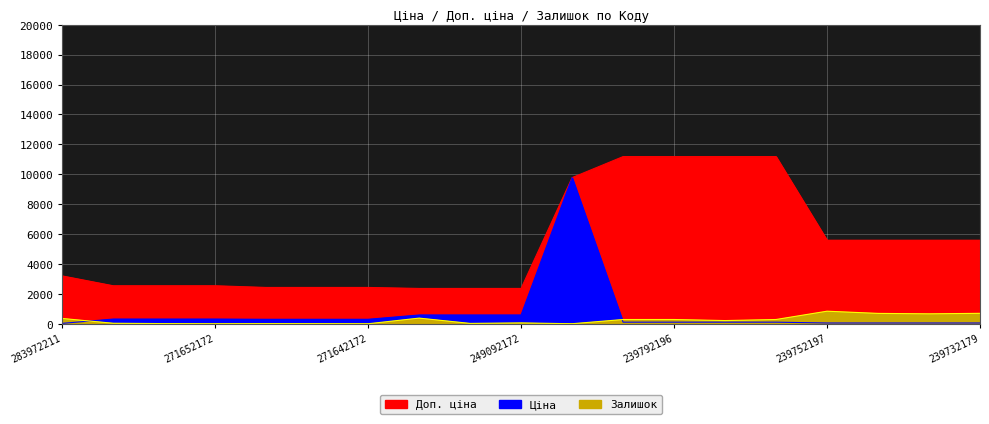

Reading left to right, transcribe all the data shown in this chart.

Ціна: 32.0	318.3	318.3	318.3	304.1	304.1	304.1	591.6	591.6	591.6	9775.5	111.8	111.8	111.8	111.8	55.9	55.9	55.9	55.9
Доп. ціна: 3205.0	2546.4	2546.4	2546.4	2432.8	2432.8	2432.8	2366.5	2366.5	2366.5	9775.5	11182.0	11182.0	11182.0	11182.0	5591.0	5591.0	5591.0	5591.0
Залишок: 360.0	39.0	16.0	5.0	15.0	11.0	5.0	383.0	29.0	63.0	7.0	289.0	290.0	218.0	290.0	845.0	698.0	670.0	702.0